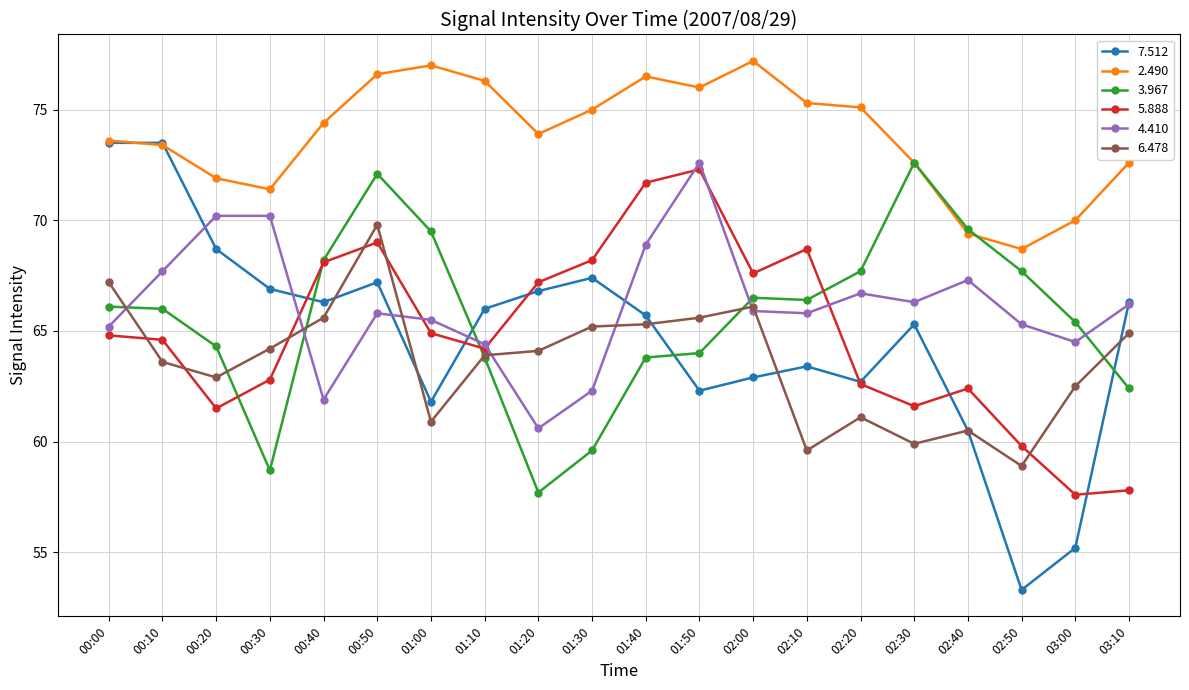

The value of 5.888 at 02:30 is 61.6. True or false?

True